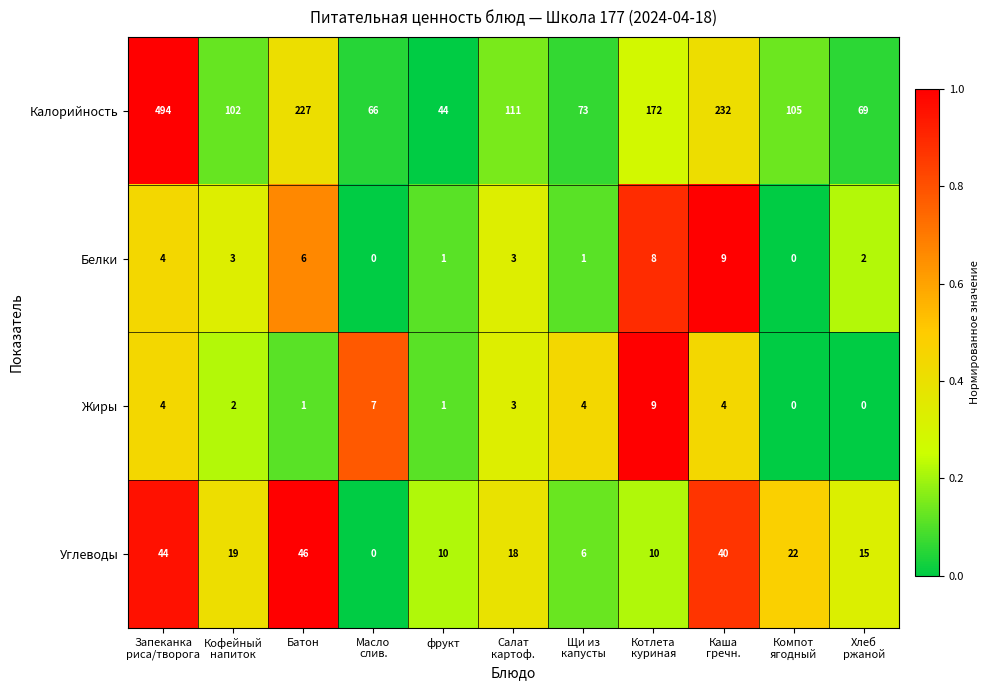

What is the difference between the highest and lowest values at Батон?

226